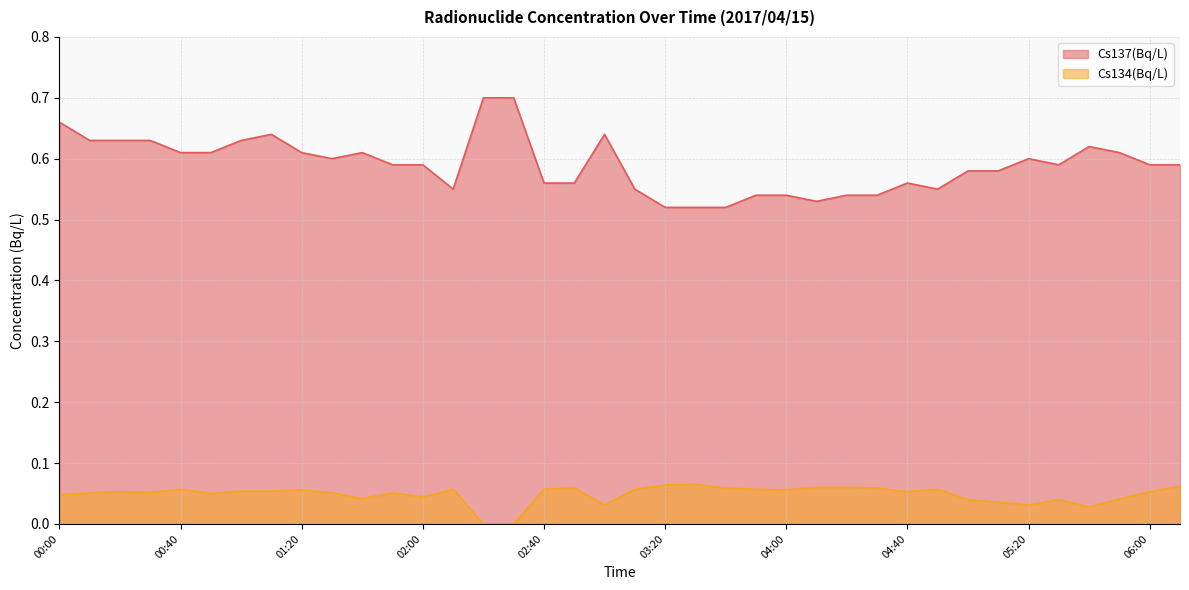

Reading left to right, transcribe all the data shown in this chart.

Cs137(Bq/L): 0.7	0.6	0.6	0.6	0.6	0.6	0.6	0.6	0.6	0.6	0.6	0.6	0.6	0.6	0.7	0.7	0.6	0.6	0.6	0.6	0.5	0.5	0.5	0.5	0.5	0.5	0.5	0.5	0.6	0.6	0.6	0.6	0.6	0.6	0.6	0.6	0.6	0.6
Cs134(Bq/L): 0.0	0.1	0.1	0.1	0.1	0.1	0.1	0.1	0.1	0.1	0.0	0.1	0.0	0.1	0.0	0.0	0.1	0.1	0.0	0.1	0.1	0.1	0.1	0.1	0.1	0.1	0.1	0.1	0.1	0.1	0.0	0.0	0.0	0.0	0.0	0.0	0.1	0.1